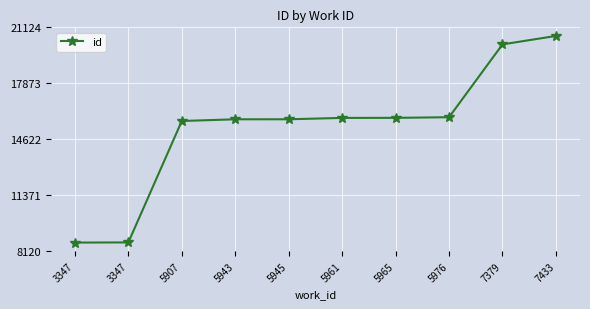

How many lines are shown in the chart?

1